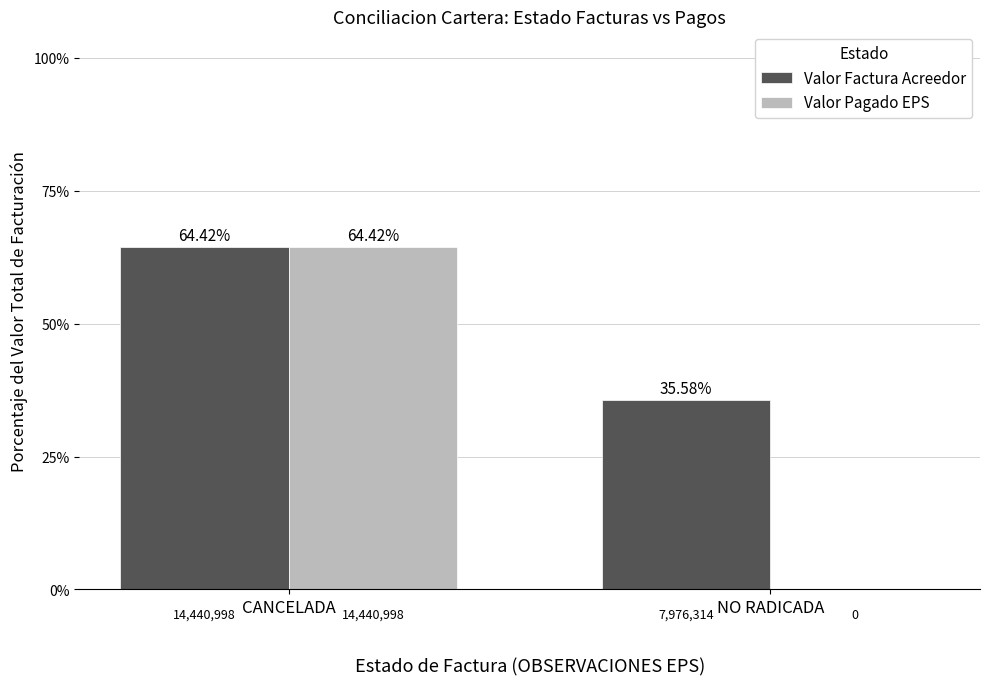

What is the sum of the Valor Factura Acreedor values at CANCELADA and NO RADICADA?

100.0